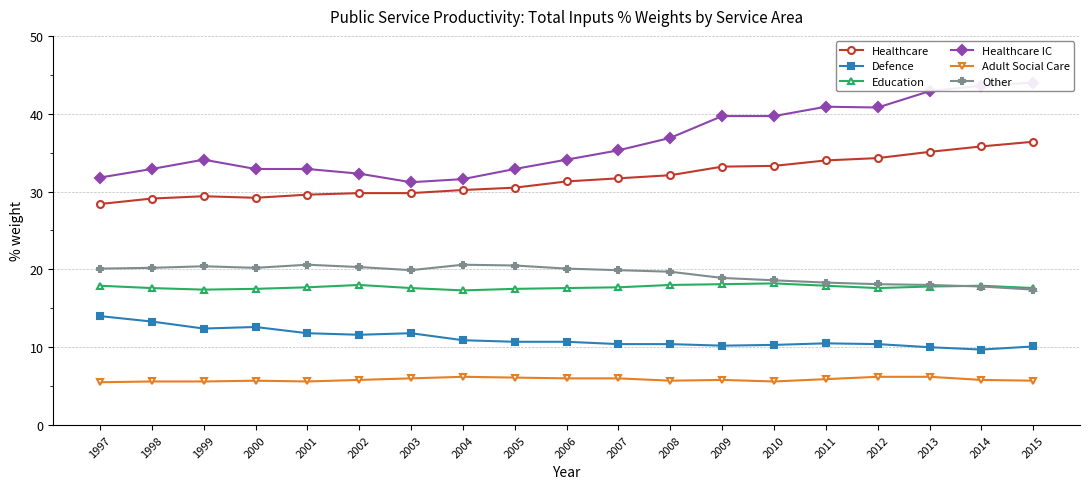

Reading left to right, what are all the values shown in this chart?

Healthcare: 28.4	29.1	29.4	29.2	29.6	29.8	29.8	30.2	30.5	31.3	31.7	32.1	33.2	33.3	34.0	34.3	35.1	35.8	36.4
Defence: 14.0	13.3	12.4	12.6	11.8	11.6	11.8	10.9	10.7	10.7	10.4	10.4	10.2	10.3	10.5	10.4	10.0	9.7	10.1
Education: 17.9	17.6	17.4	17.5	17.7	18.0	17.6	17.3	17.5	17.6	17.7	18.0	18.1	18.2	17.9	17.6	17.8	17.9	17.6
Healthcare IC: 31.8	32.9	34.1	32.9	32.9	32.3	31.2	31.6	32.9	34.1	35.3	36.9	39.7	39.7	40.9	40.8	42.9	43.6	44.0
Adult Social Care: 5.5	5.6	5.6	5.7	5.6	5.8	6.0	6.2	6.1	6.0	6.0	5.7	5.8	5.6	5.9	6.2	6.2	5.8	5.7
Other: 20.1	20.2	20.4	20.2	20.6	20.3	19.9	20.6	20.5	20.1	19.9	19.7	18.9	18.6	18.3	18.1	18.0	17.8	17.4